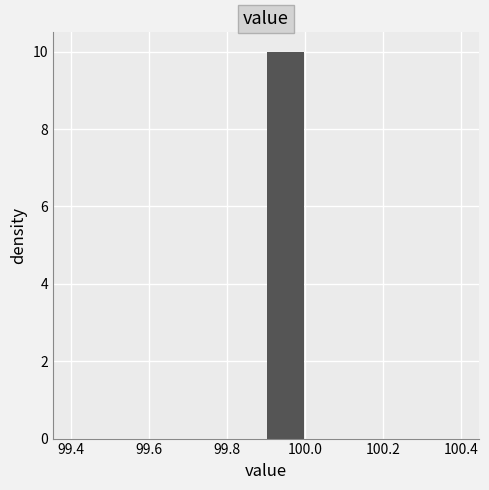

Which range on the x-axis has the tallest bar?

99.9 to 100.0